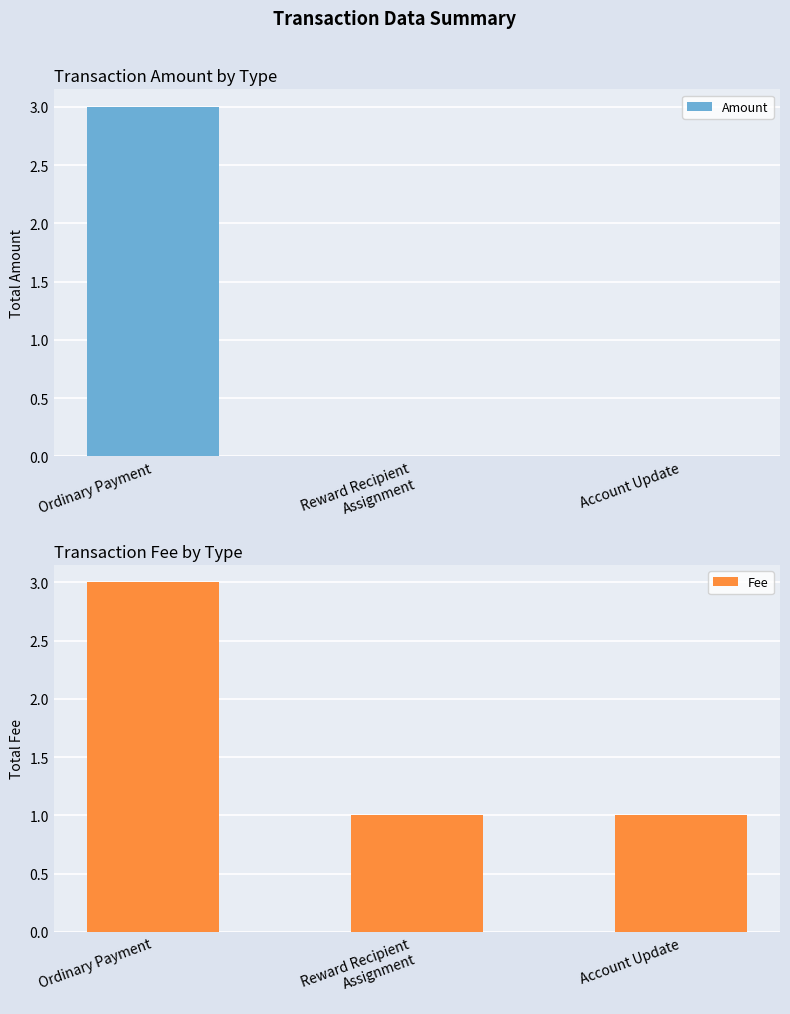

What position from the right is Reward Recipient
Assignment?

2